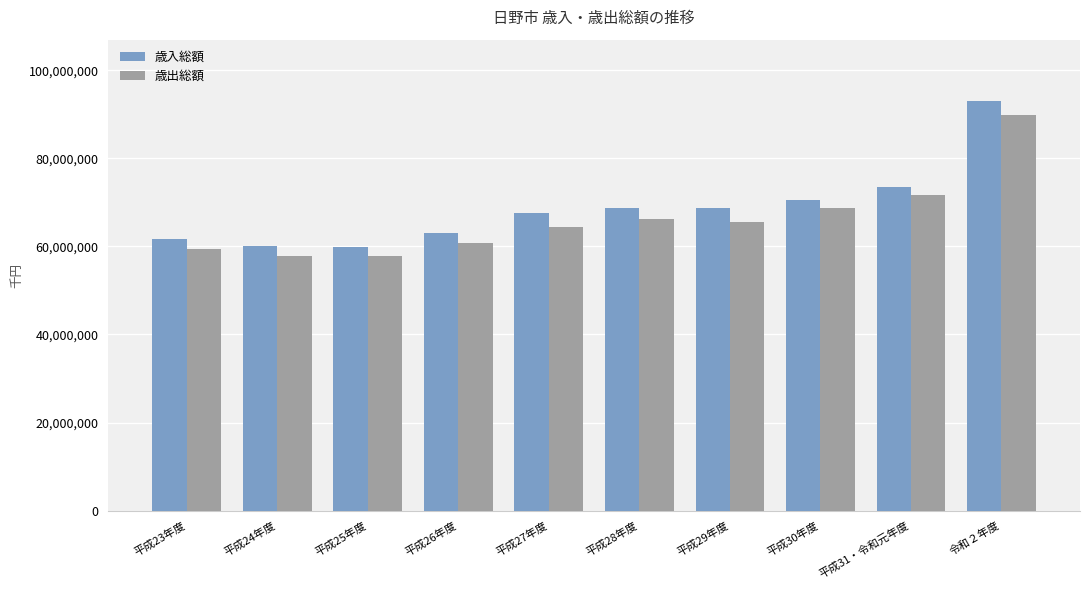

Is it true that 歳入総額 equals 63101494 at 平成26年度?

True